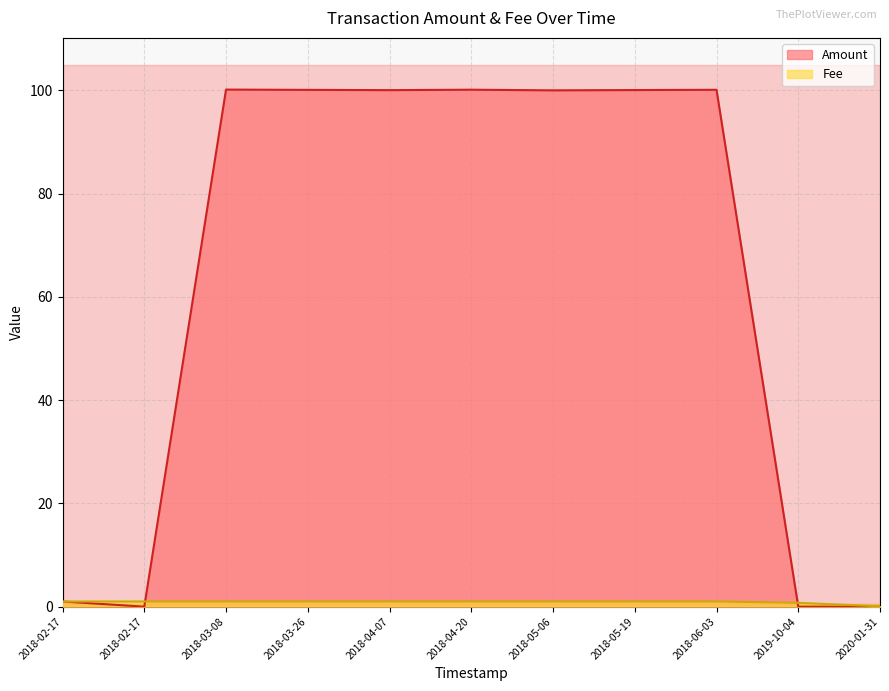

Reading left to right, what are all the values shown in this chart?

1.0	0.0	100.2	100.1	100.1	100.1	100.0	100.1	100.1	0.0	0.0